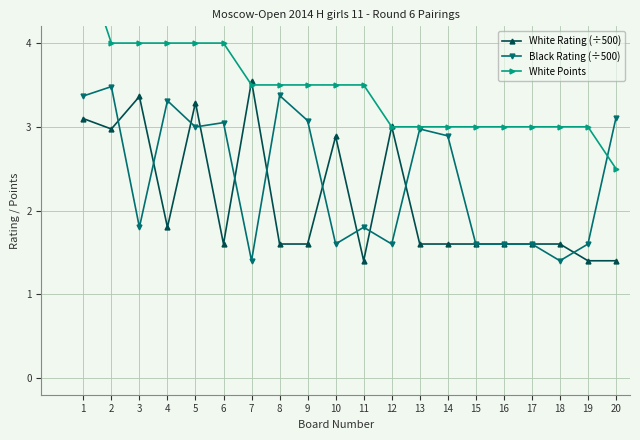

What is the maximum value shown in the chart?

5.0